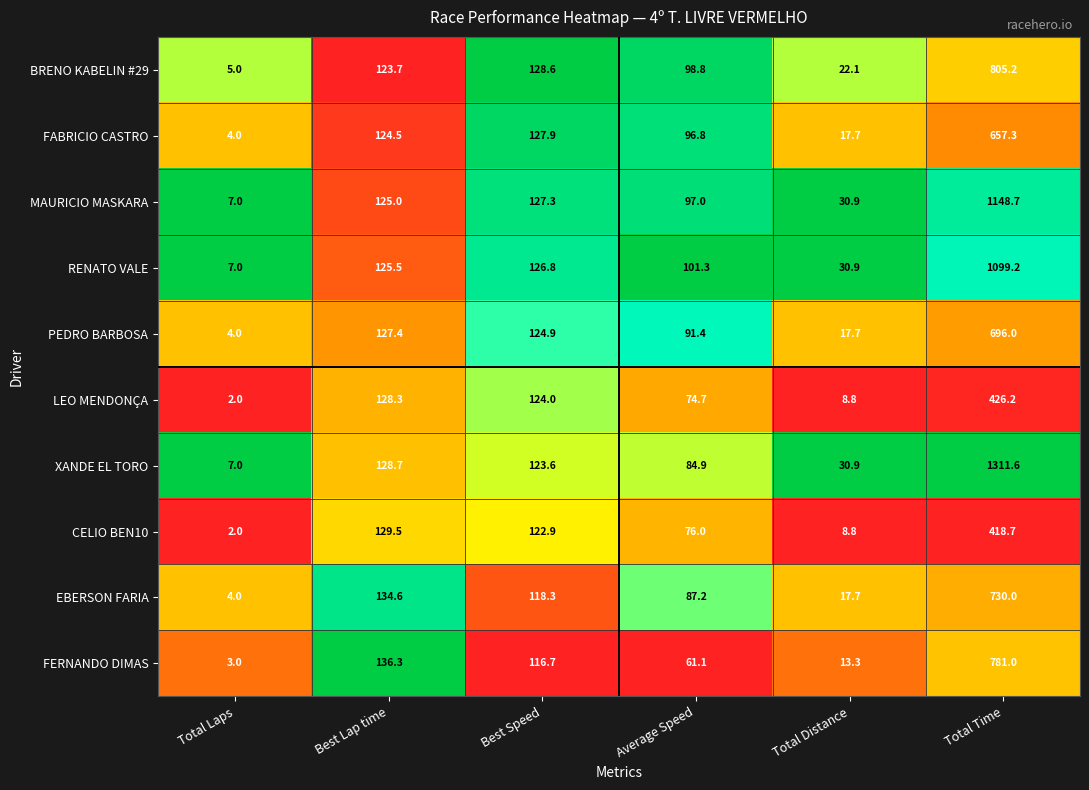

At which category does the chart reach its peak across all series?

Total Time